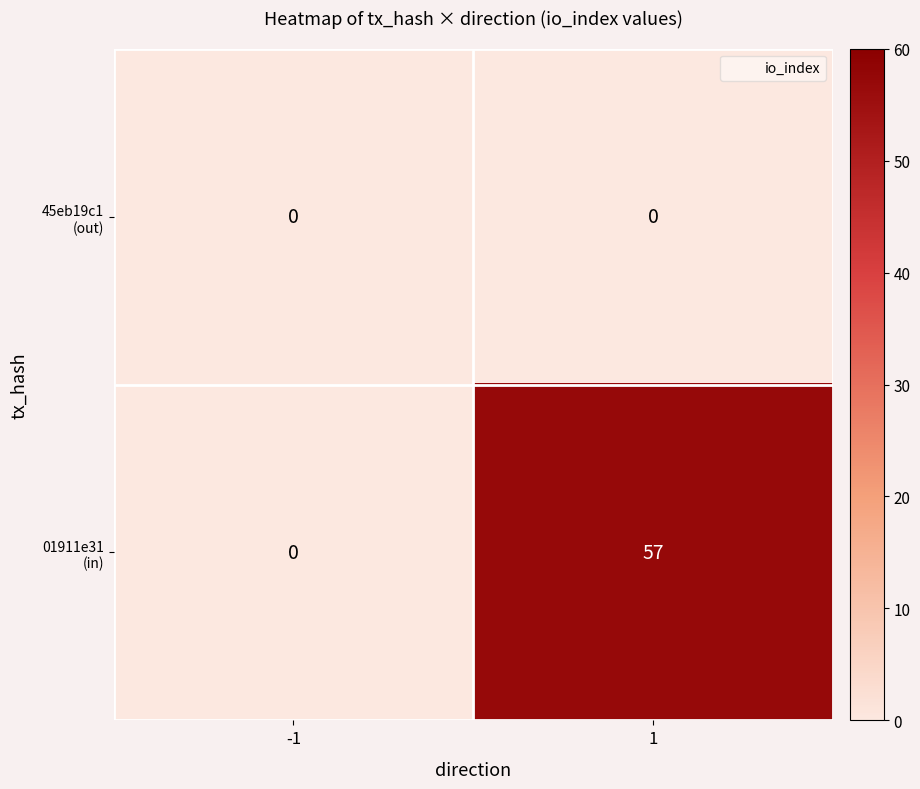

What is the greatest value displayed?

57